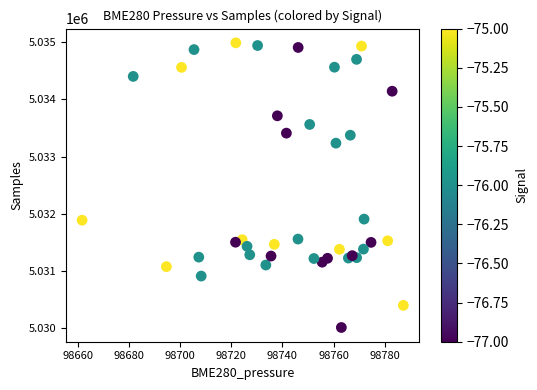

What is the range of Y values (max minus min)?

4977